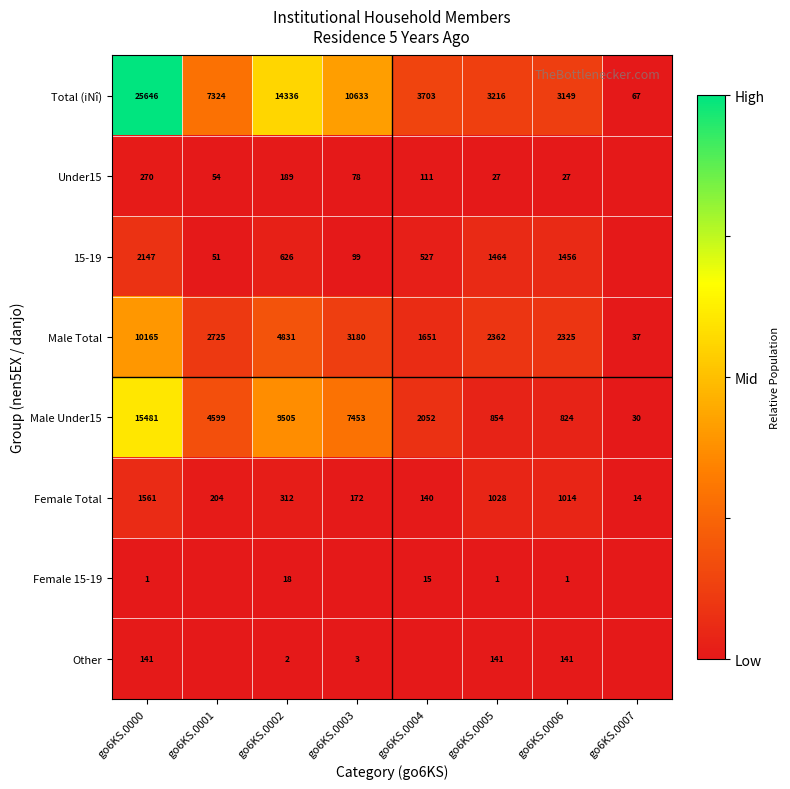

Is the value of Male Under15 at go6KS.0001 greater than the value of Female Total at go6KS.0003?

Yes